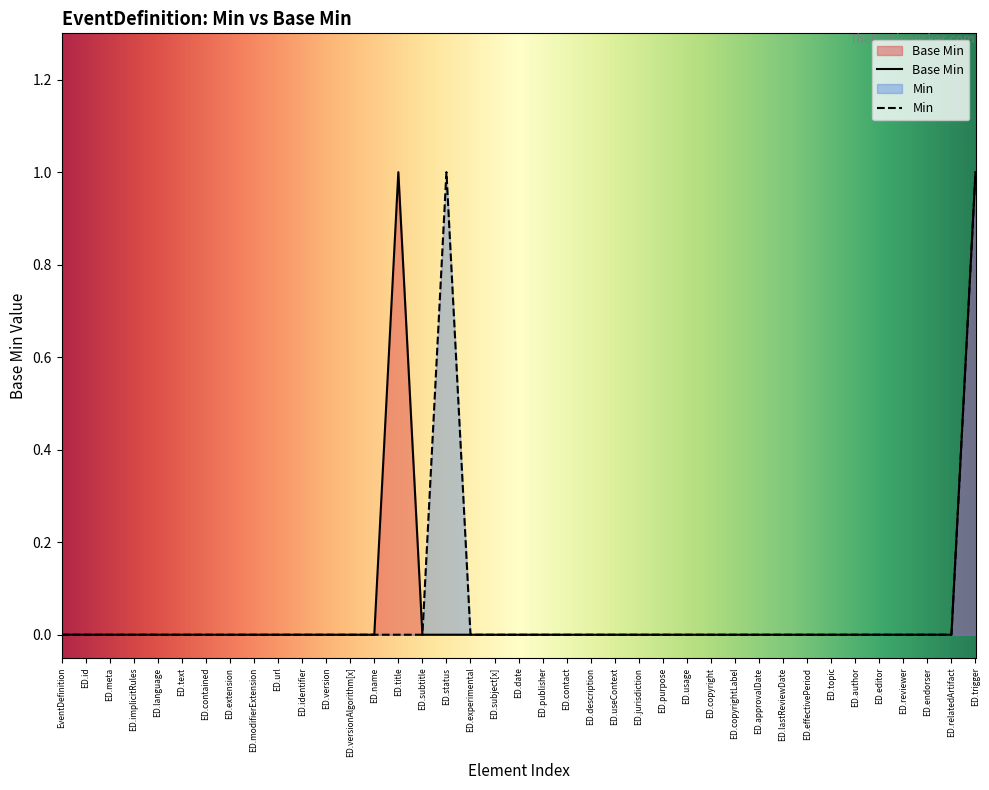

Reading left to right, list all the values displayed in this chart.

0	0	0	0	0	0	0	0	0	0	0	0	0	0	1	0	0	0	0	0	0	0	0	0	0	0	0	0	0	0	0	0	0	0	0	0	0	0	1